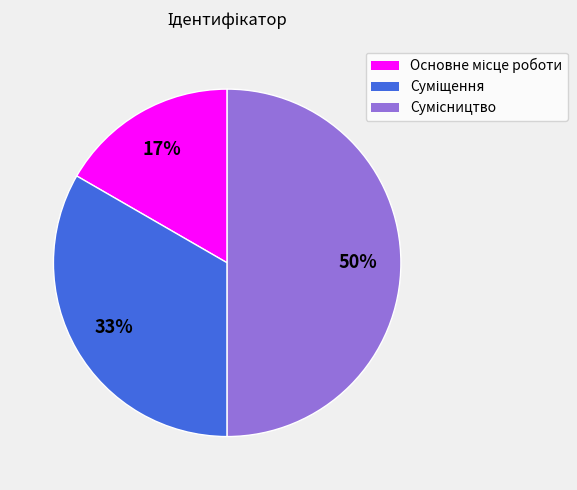

To the nearest percent, what is the average slice percentage?

33%